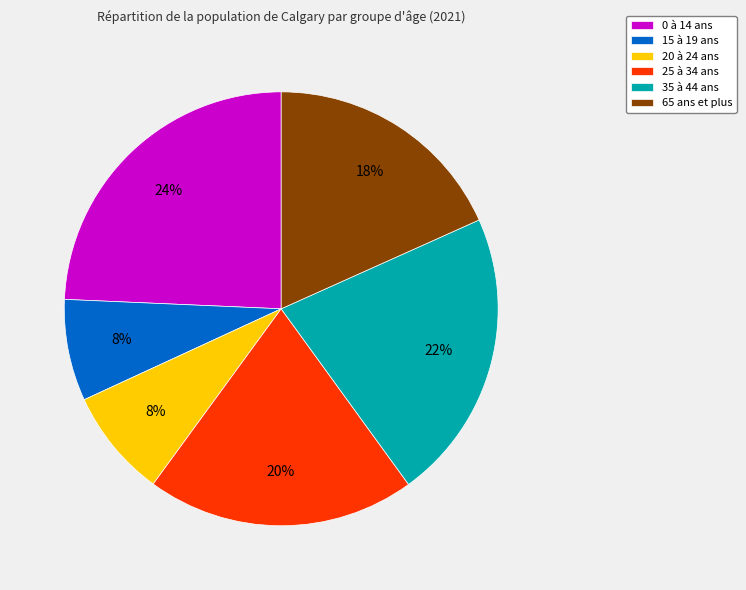

To the nearest percent, what is the difference between the 35 à 44 ans and 25 à 34 ans slice percentages?

2%